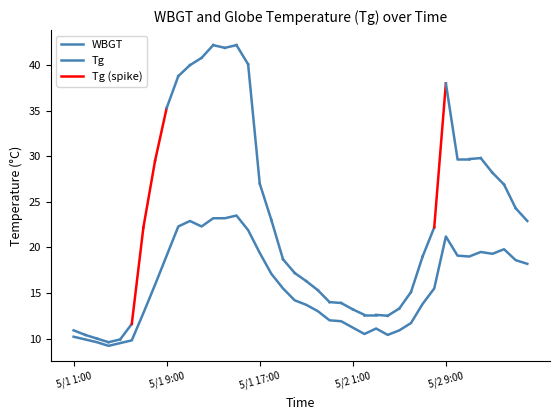

Rank the categories by value from highest to lowest.

5/1 15:00, 5/1 13:00, 5/1 14:00, 5/1 11:00, 5/1 10:00, 5/1 12:00, 5/1 16:00, 5/2 9:00, 5/2 14:00, 5/2 12:00, 5/1 17:00, 5/2 13:00, 5/1 9:00, 5/2 10:00, 5/2 11:00, 5/2 15:00, 5/2 16:00, 5/1 18:00, 5/1 8:00, 5/1 19:00, 5/2 8:00, 5/1 20:00, 5/2 7:00, 5/1 21:00, 5/1 22:00, 5/1 7:00, 5/1 23:00, 5/1 24:00, 5/2 6:00, 5/2 1:00, 5/2 3:00, 5/2 5:00, 5/2 2:00, 5/2 4:00, 5/1 1:00, 5/1 2:00, 5/1 6:00, 5/1 3:00, 5/1 5:00, 5/1 4:00